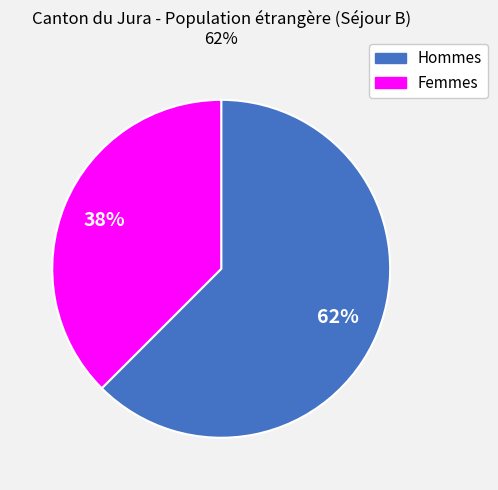

To the nearest percent, what portion does Hommes represent?

62%